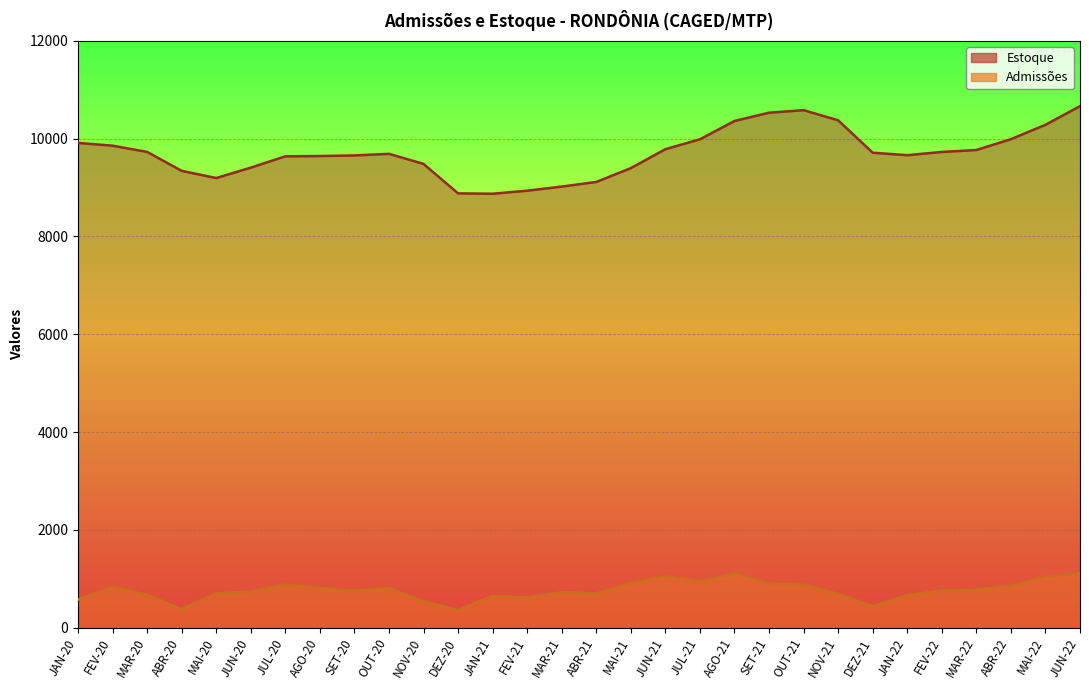

True or false: Admissoes has a value of 1102 at JAN-21.

False